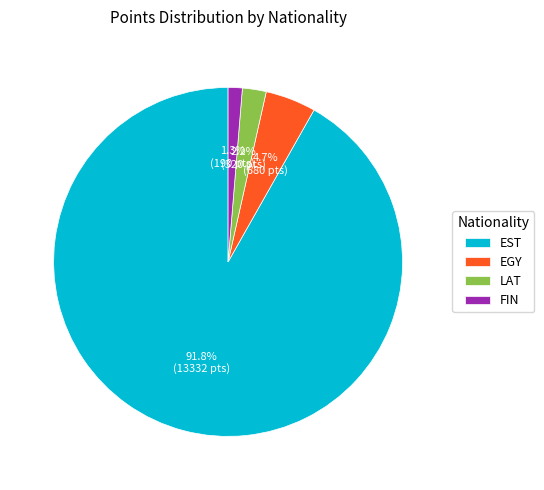

True or false: EST accounts for 62% of the total.

False